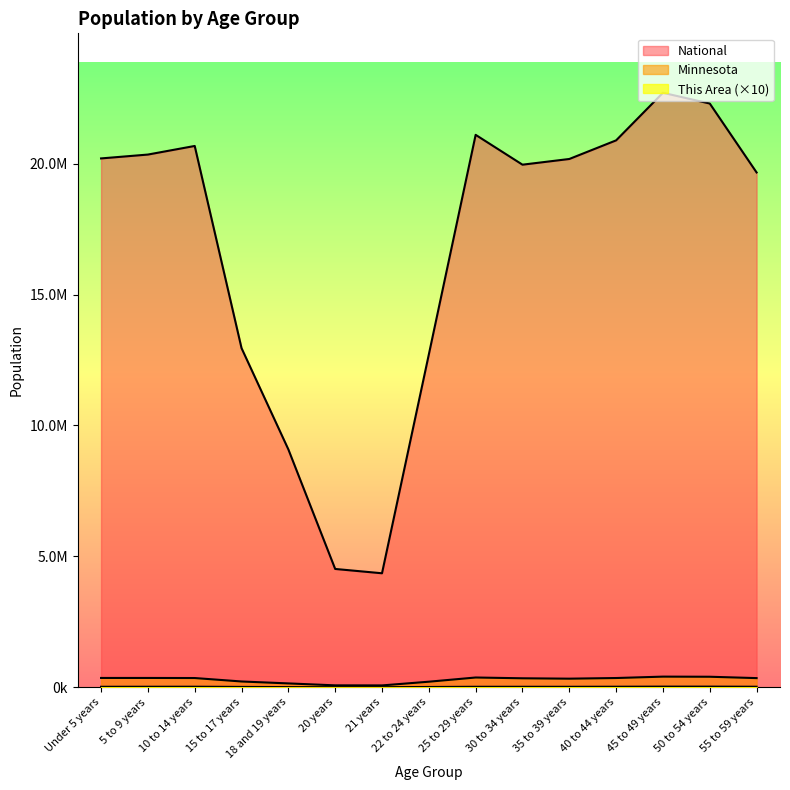

How many values in the National series are below 20179642?

7